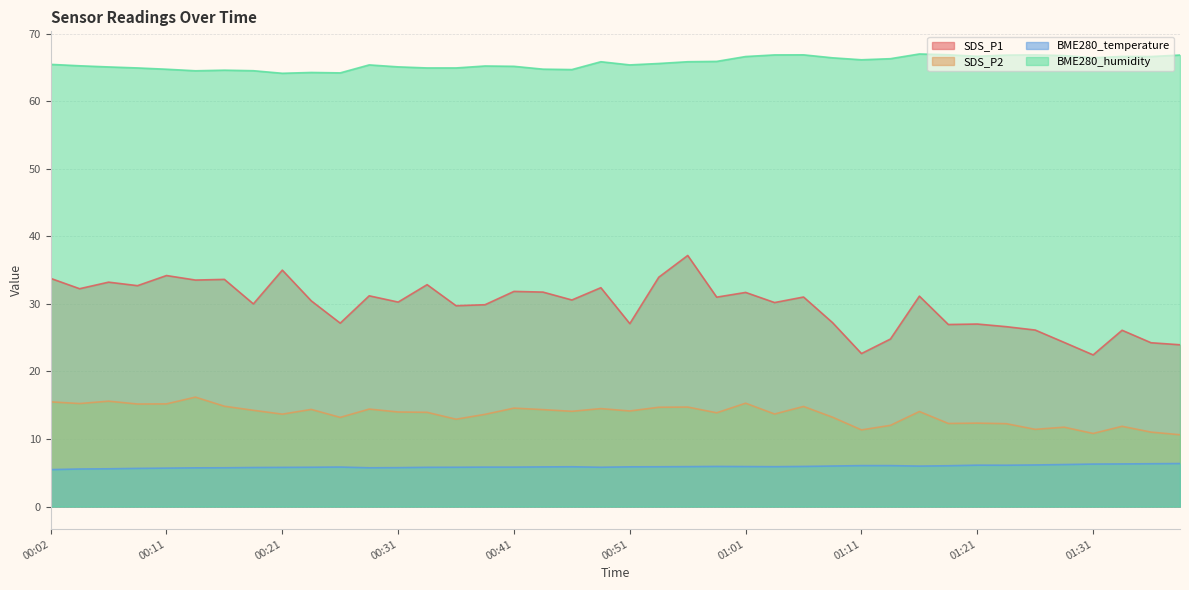

What are all the series names shown in the legend?

SDS_P1, SDS_P2, BME280_temperature, BME280_humidity